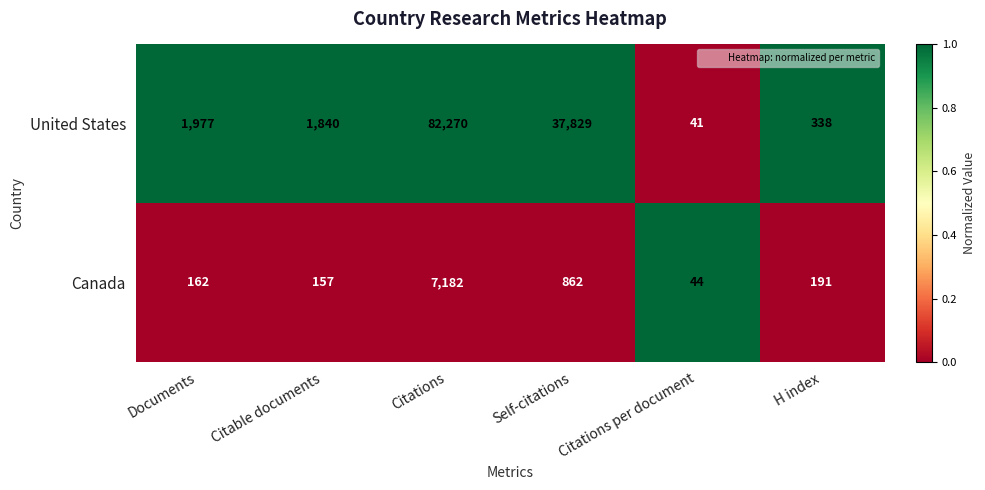

Rank the series by their average value, from lowest to highest.

Canada, United States